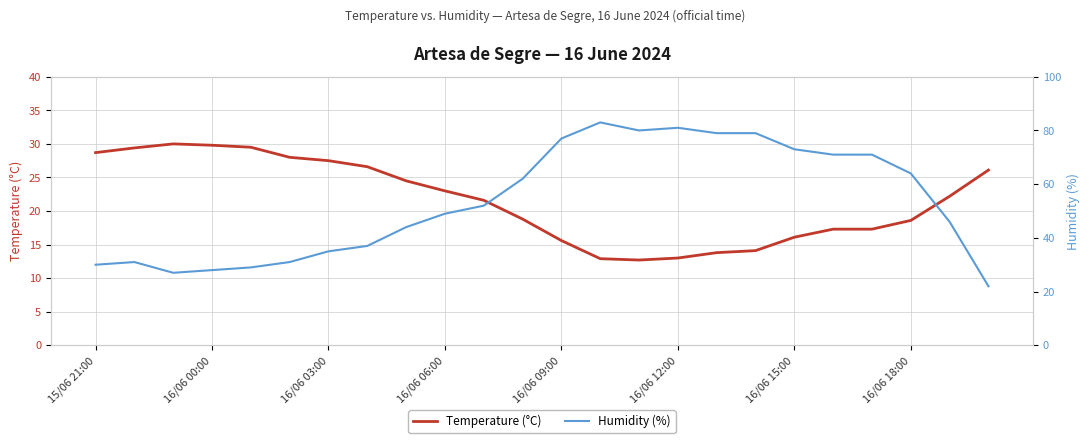

Which series has the largest total across all categories?

Humidity (%)